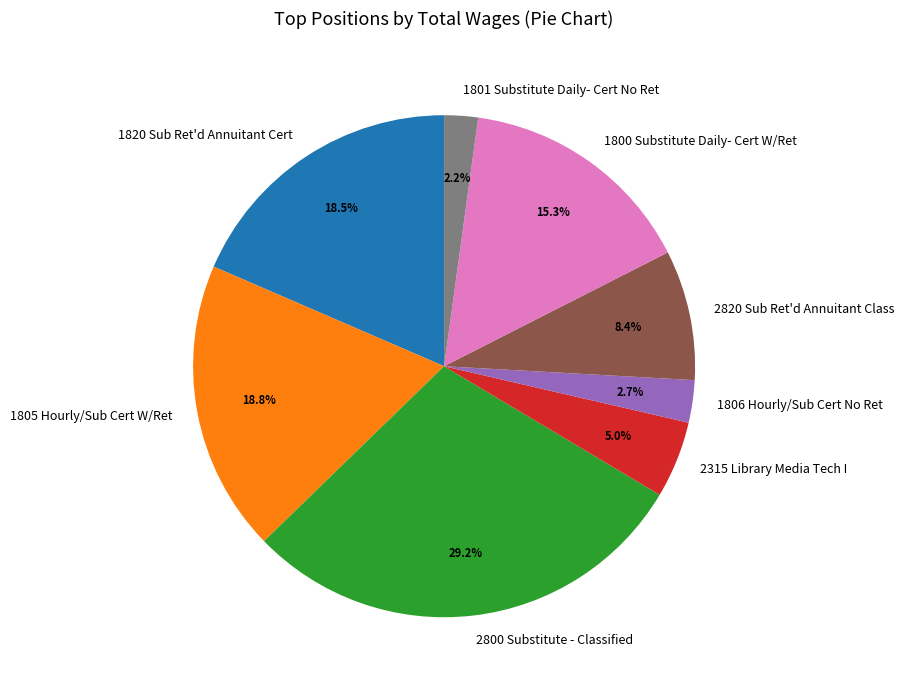

To the nearest percent, what is the average slice percentage?

12%